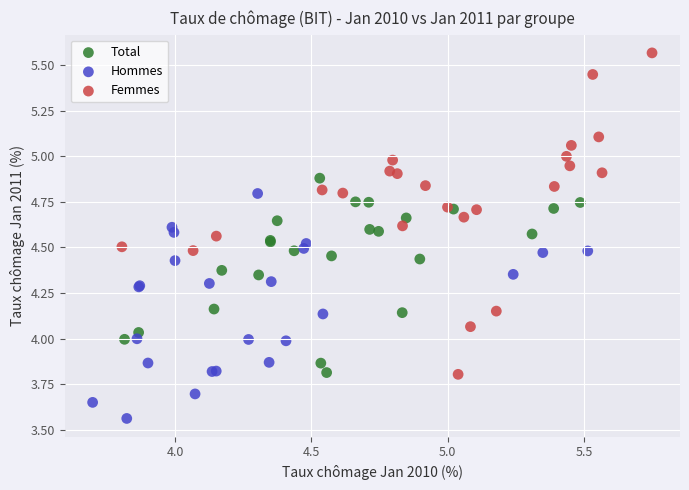

What are all the series names shown in the legend?

Total, Hommes, Femmes